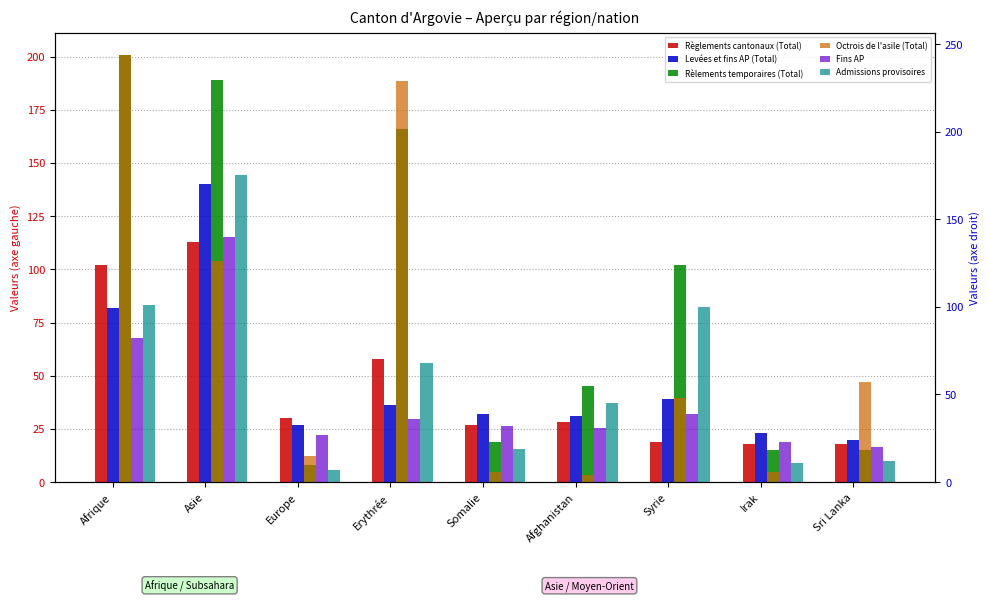

What is the difference between the Admissions provisoires values at Asie and Irak?

164